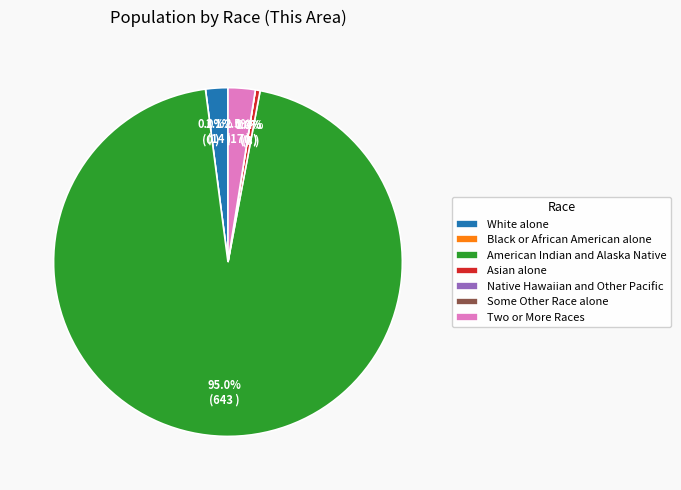

Is Black or African American alone the majority of the pie?

No